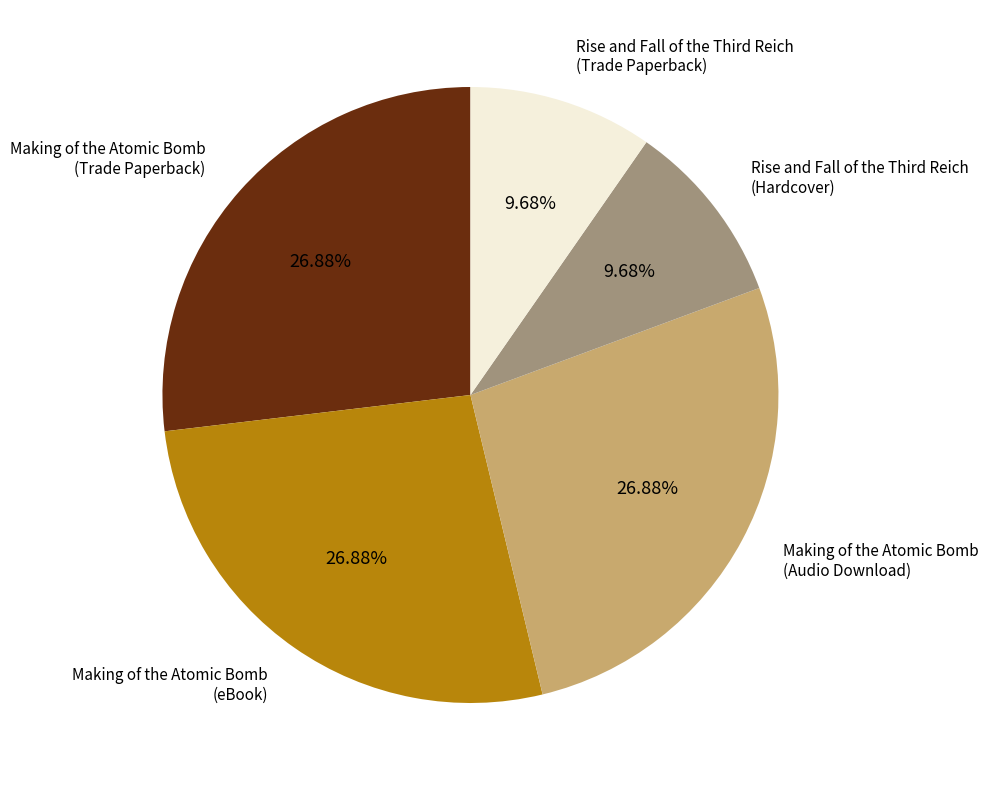

How much of the chart is everything except Making of the Atomic Bomb (Trade Paperback)?

73.1%